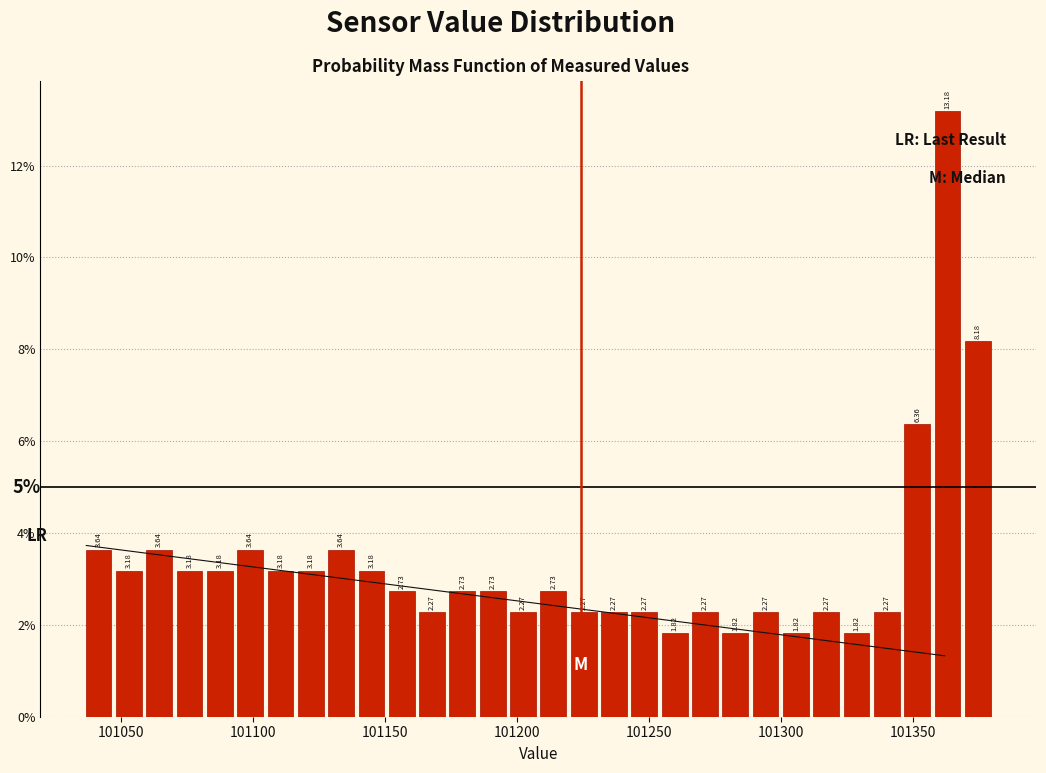

Around what value on the x-axis is the tallest bar? Give the approximate position of its centre, as read against the axis.

101365